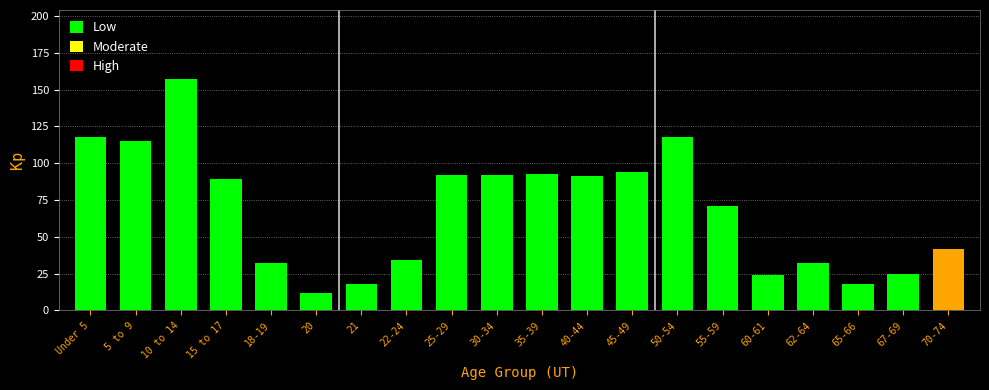

Reading left to right, transcribe all the data shown in this chart.

118	115	157	89	32	12	18	34	92	92	93	91	94	118	71	24	32	18	25	42